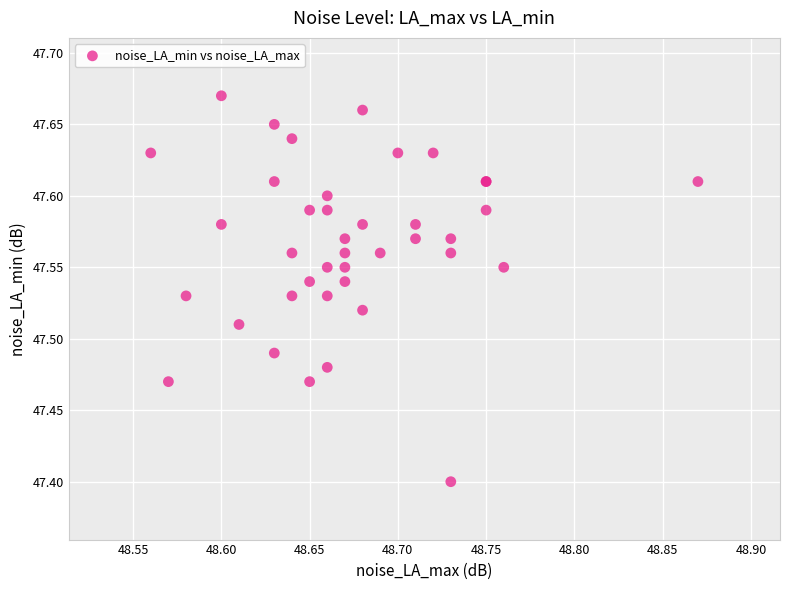

What Y value in the scatter plot is closest to 47?

47.4